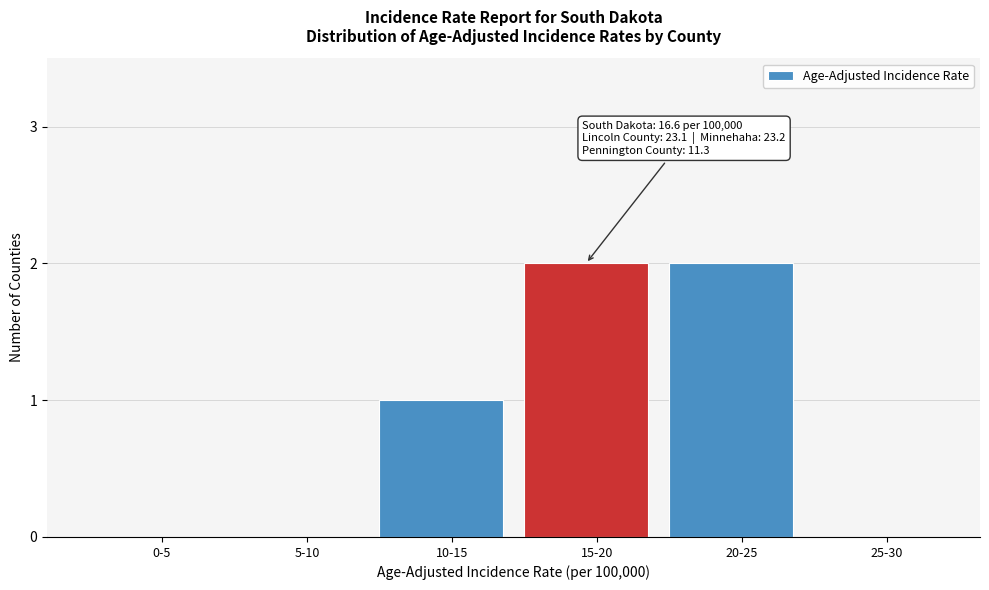

Reading right to left, extract all data points from this chart.

25-30=0	20-25=2	15-20=2	10-15=1	5-10=0	0-5=0